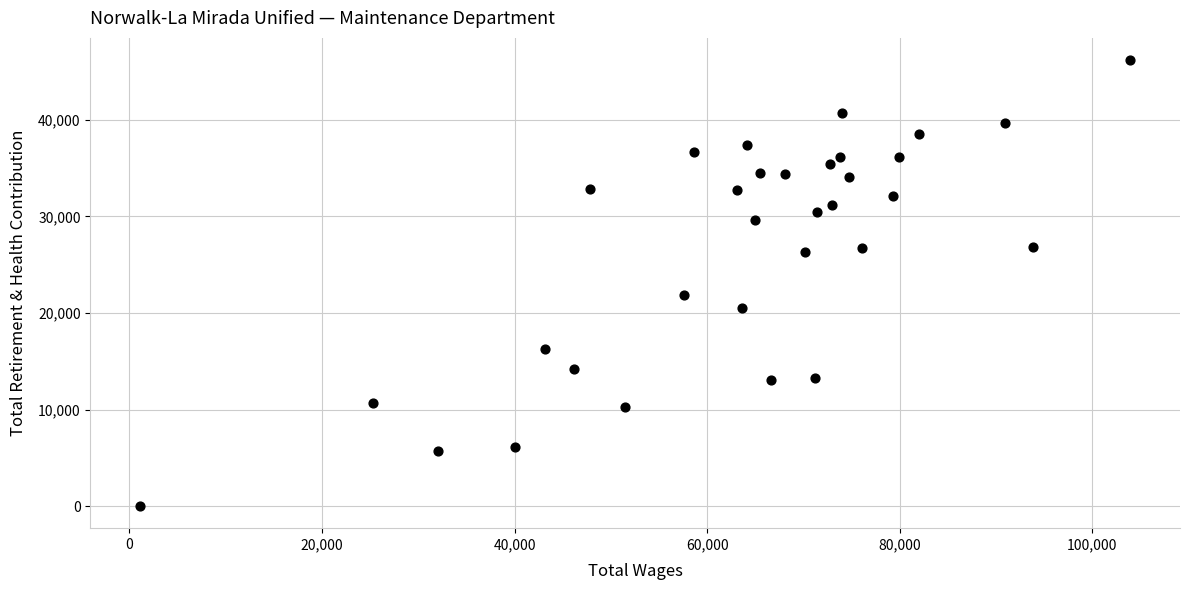

What Y value in the scatter plot is closest to 23101?

21837